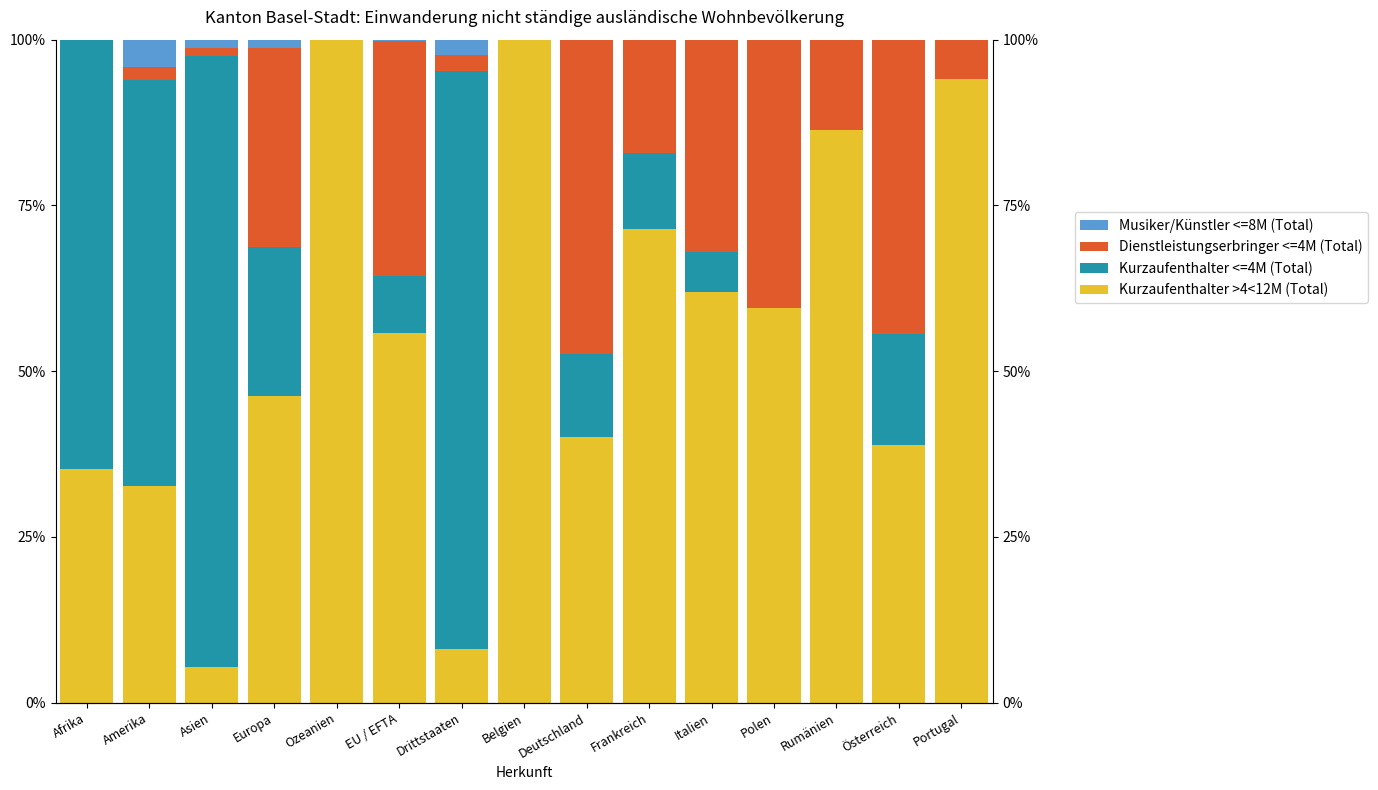

Rank the series by their maximum value, from lowest to highest.

Musiker/Künstler <=8M (Total), Dienstleistungserbringer <=4M (Total), Kurzaufenthalter <=4M (Total), Kurzaufenthalter >4<12M (Total)